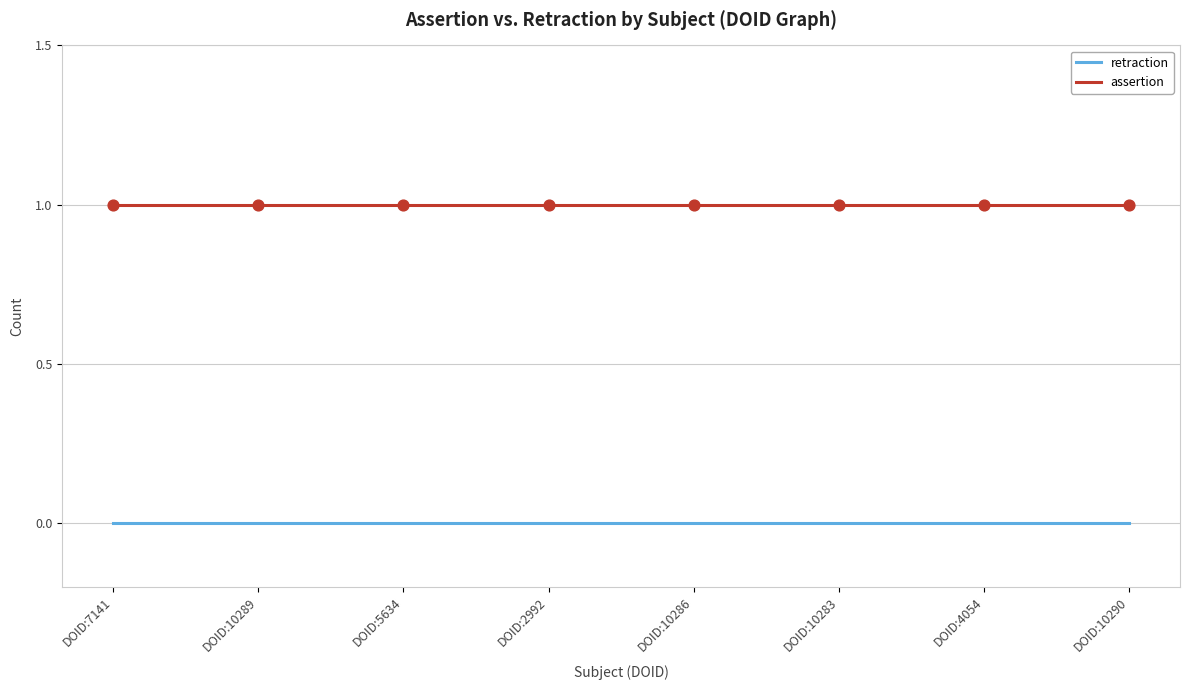

Is the value of assertion at DOID:7141 greater than the value of retraction at DOID:4054?

Yes